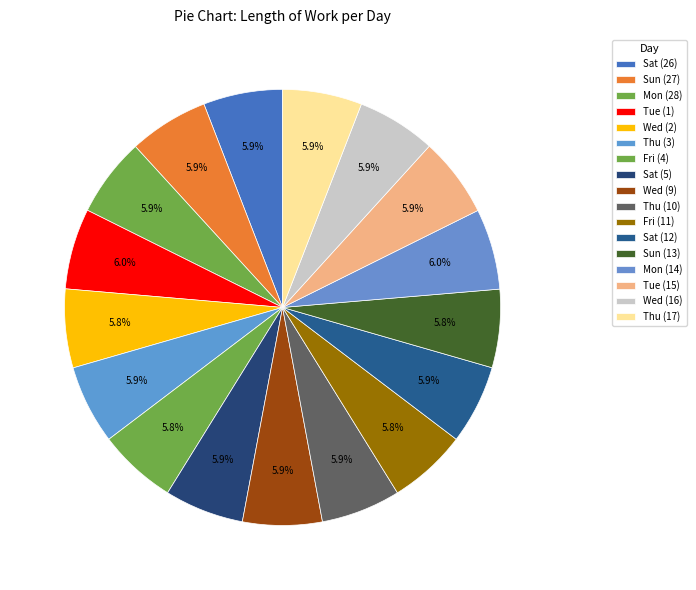

Which category has the biggest portion of the pie?

Tue (1)